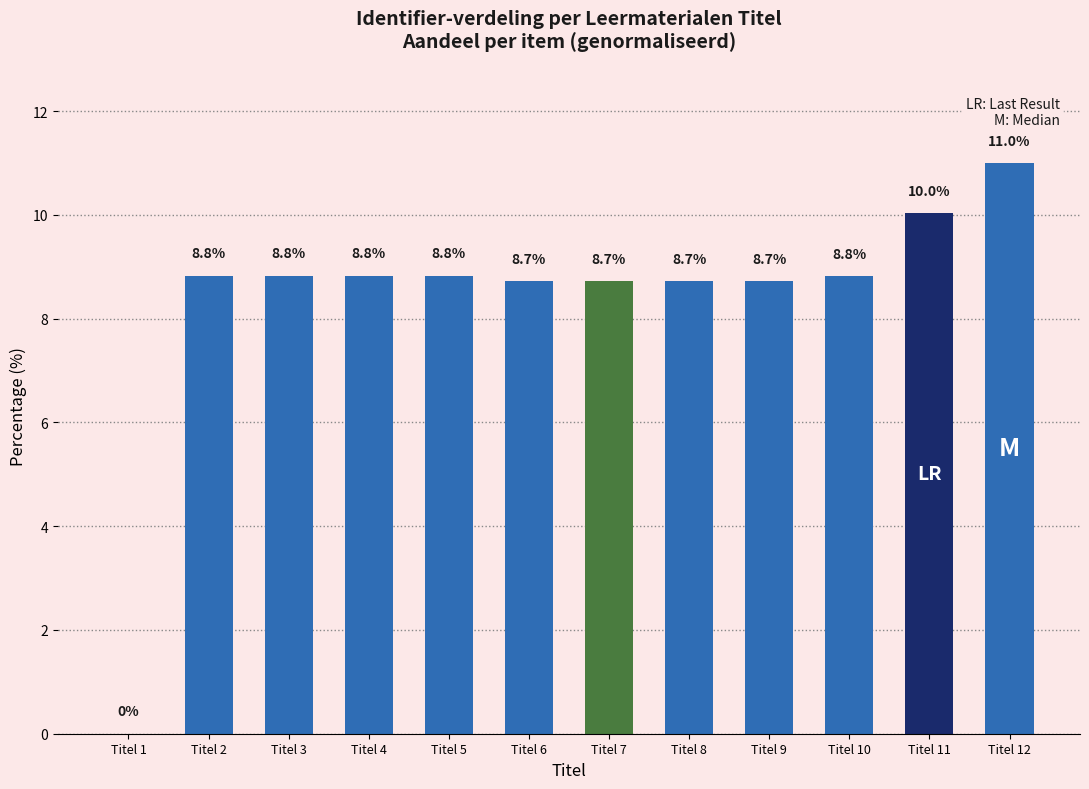

Which label corresponds to the largest value in the chart?

Titel 12